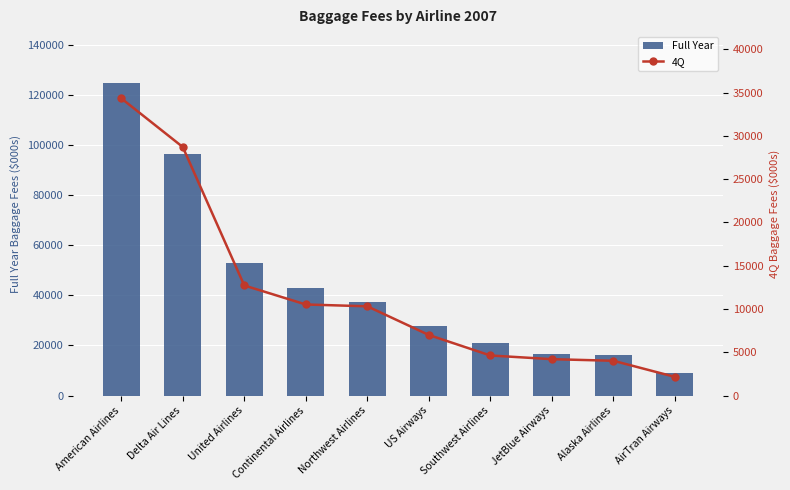

Reading right to left, transcribe all the data shown in this chart.

Full Year: AirTran Airways=9168	Alaska Airlines=16151	JetBlue Airways=16416	Southwest Airlines=20799	US Airways=27738	Northwest Airlines=37501	Continental Airlines=42844	United Airlines=53002	Delta Air Lines=96546	American Airlines=124538
4Q: AirTran Airways=2153	Alaska Airlines=4014	JetBlue Airways=4199	Southwest Airlines=4625	US Airways=6995	Northwest Airlines=10309	Continental Airlines=10519	United Airlines=12718	Delta Air Lines=28721	American Airlines=34348